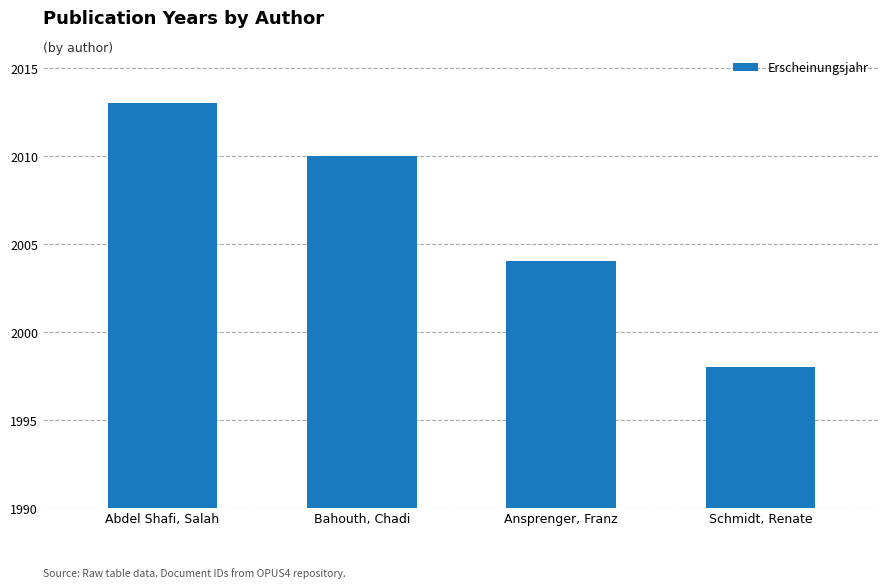

List the labels in order of value, largest first.

Abdel Shafi, Salah, Bahouth, Chadi, Ansprenger, Franz, Schmidt, Renate